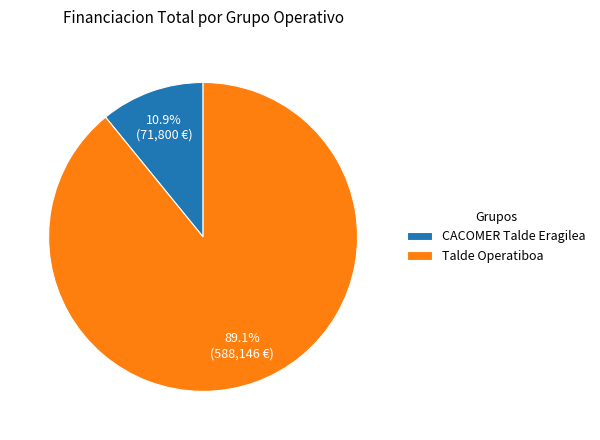

To the nearest percent, what is the combined percentage of Talde Operatiboa and CACOMER Talde Eragilea?

100%